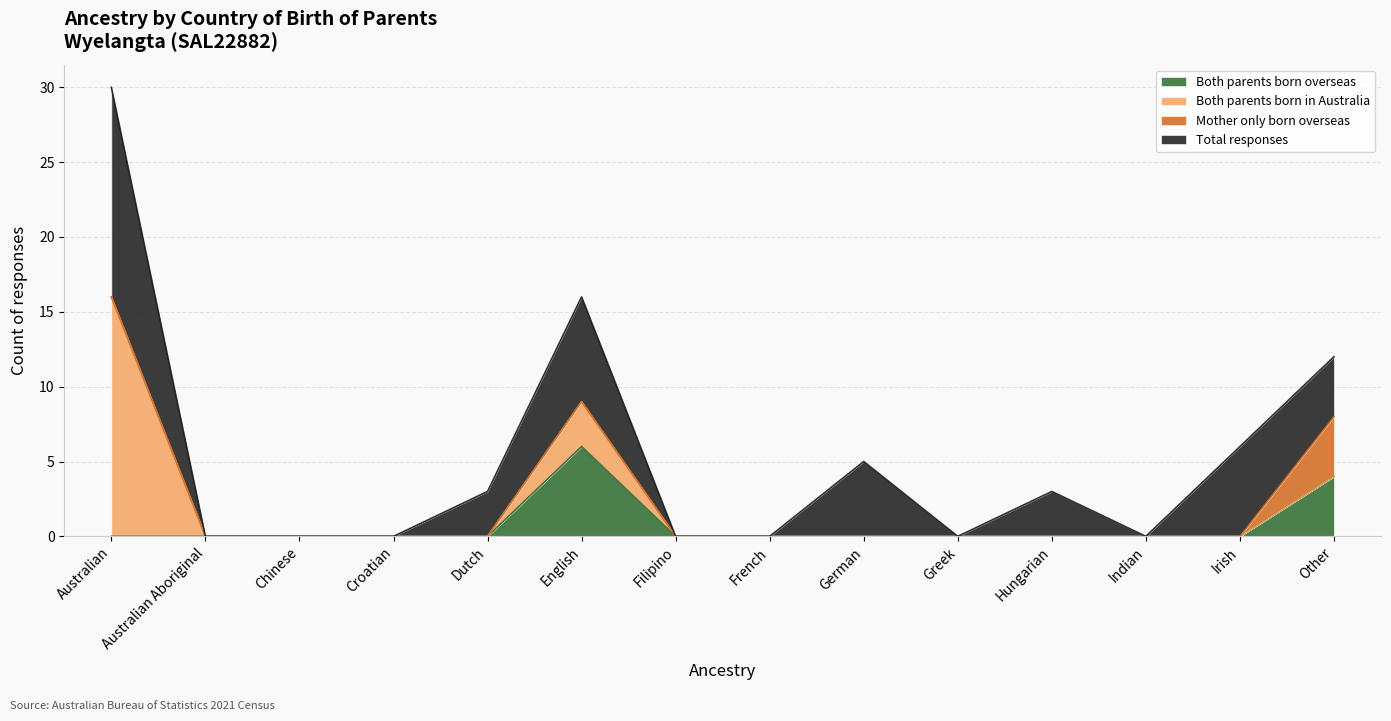

What is the difference between the highest and lowest values at Dutch?

3